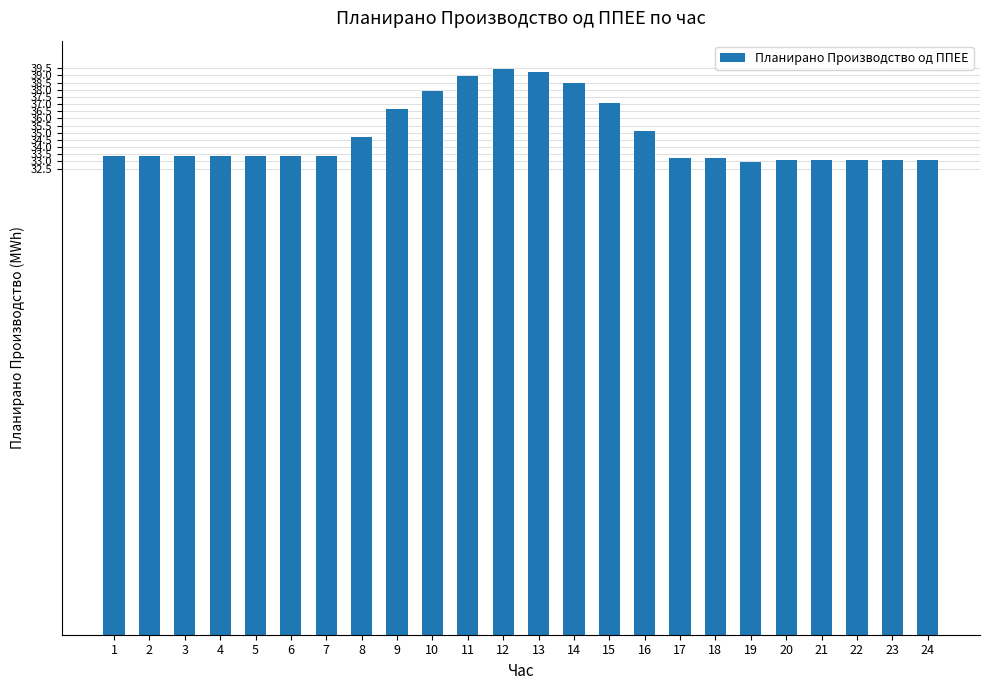

Approximately how many times larger is the value at 15 compared to 24?

1.1